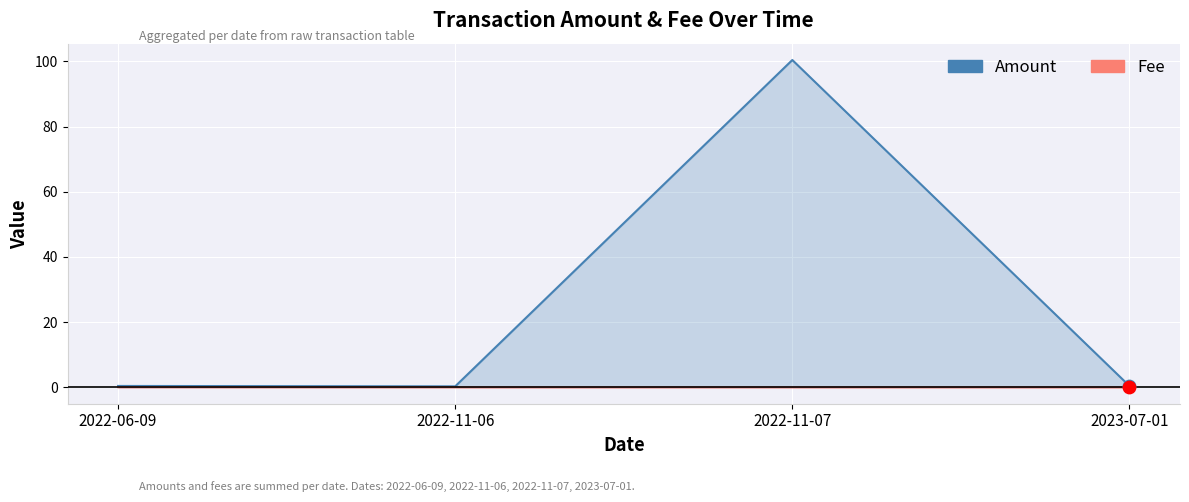

At which category is the sum across all series the highest?

2022-11-07